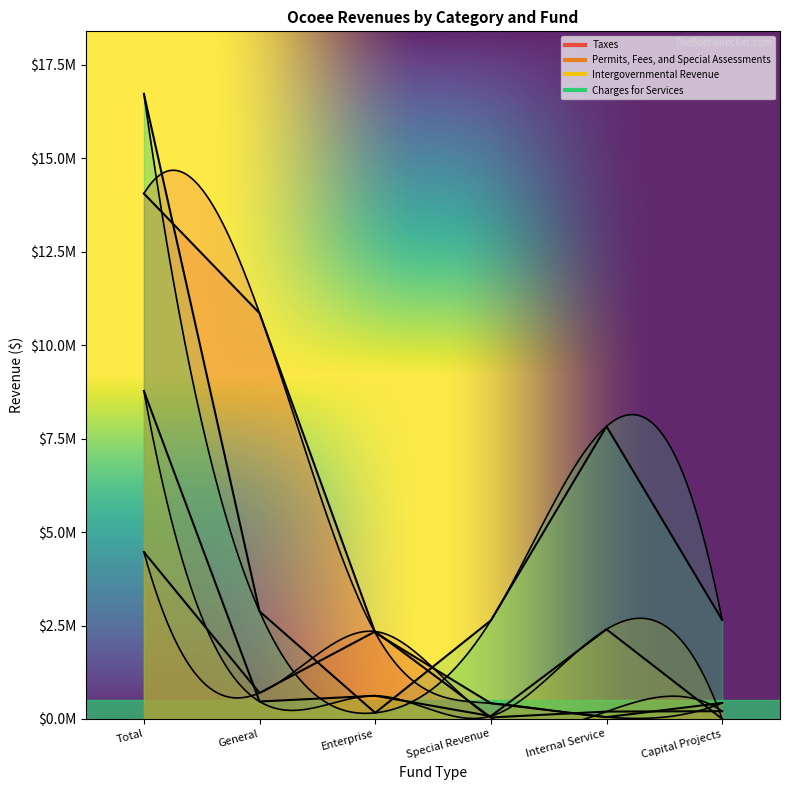

At how many categories does at least one series exceed 11996649?

1